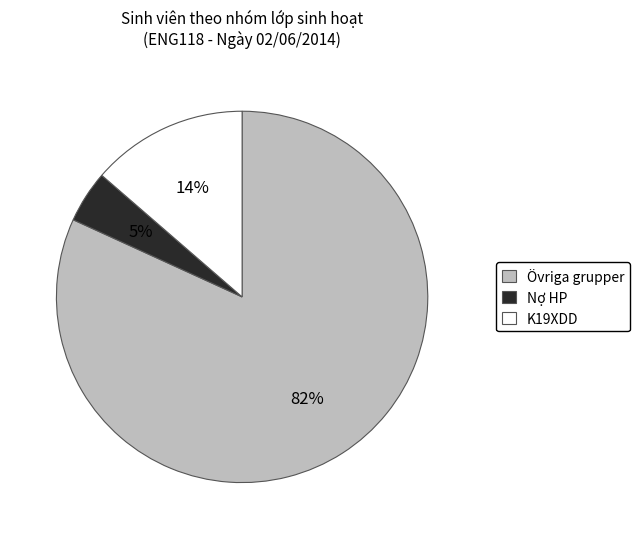

To the nearest percent, what is the difference between the Nợ HP and K19XDD slice percentages?

9%